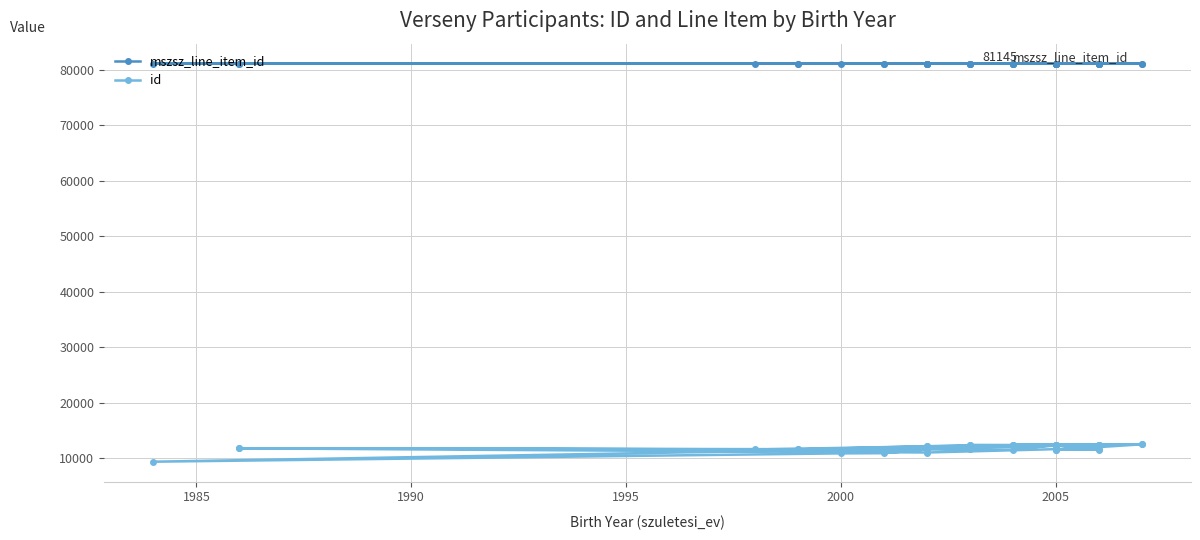

True or false: mszsz_line_item_id and id intersect in this chart.

False